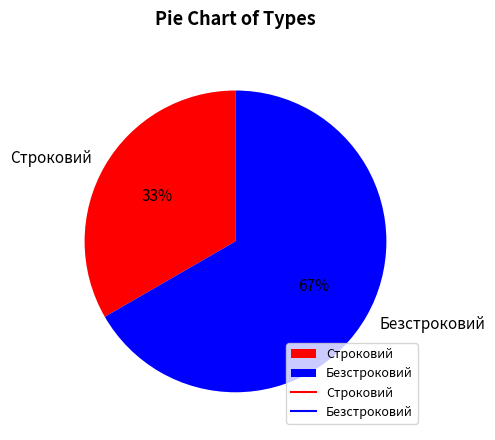

Between Безстроковий and Строковий, which is larger?

Безстроковий